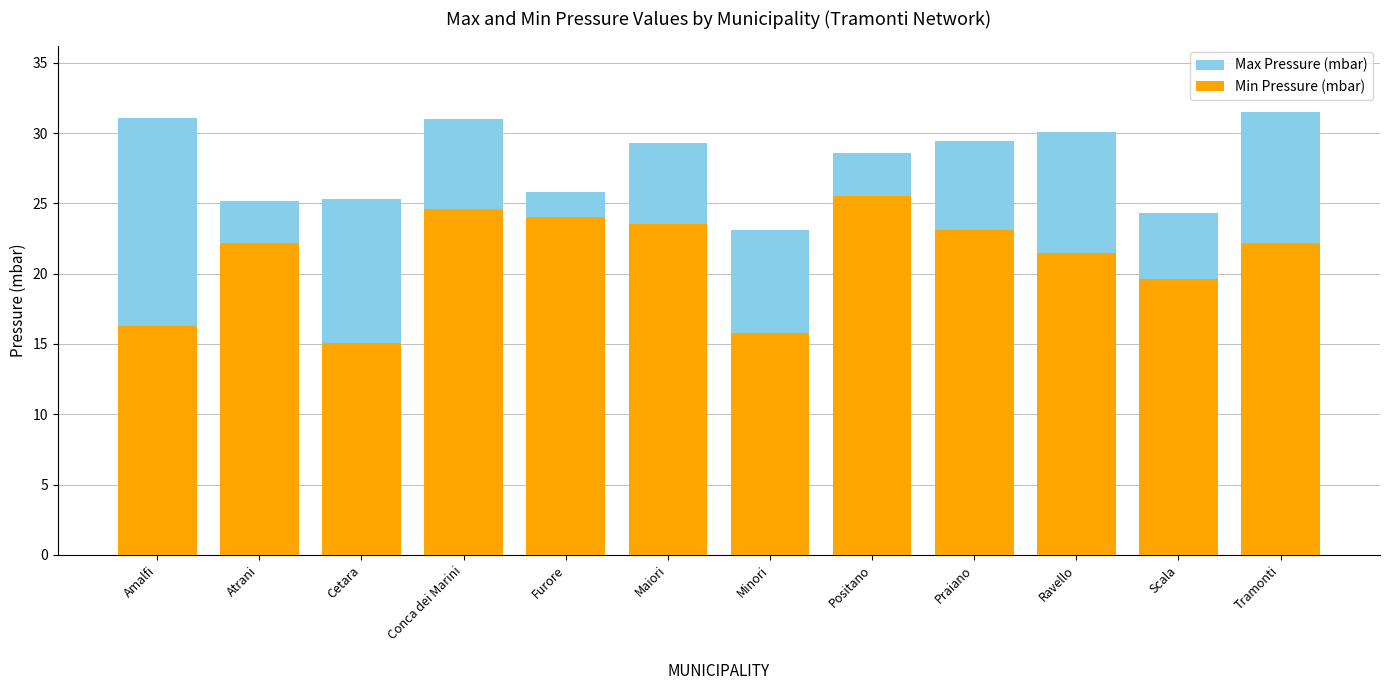

At which category is the sum across all series the highest?

Conca dei Marini